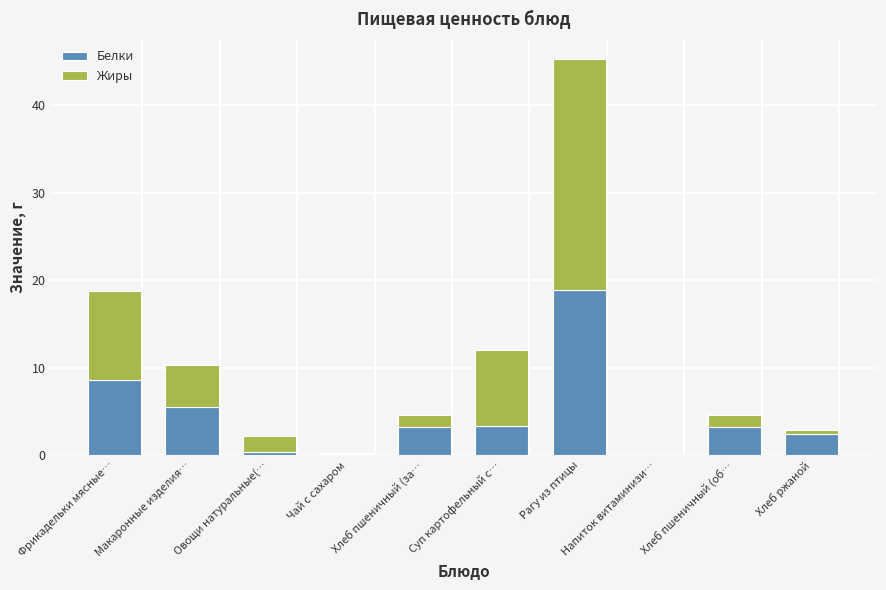

True or false: Белки has a value of 1.6 at Макаронные изделия….

False